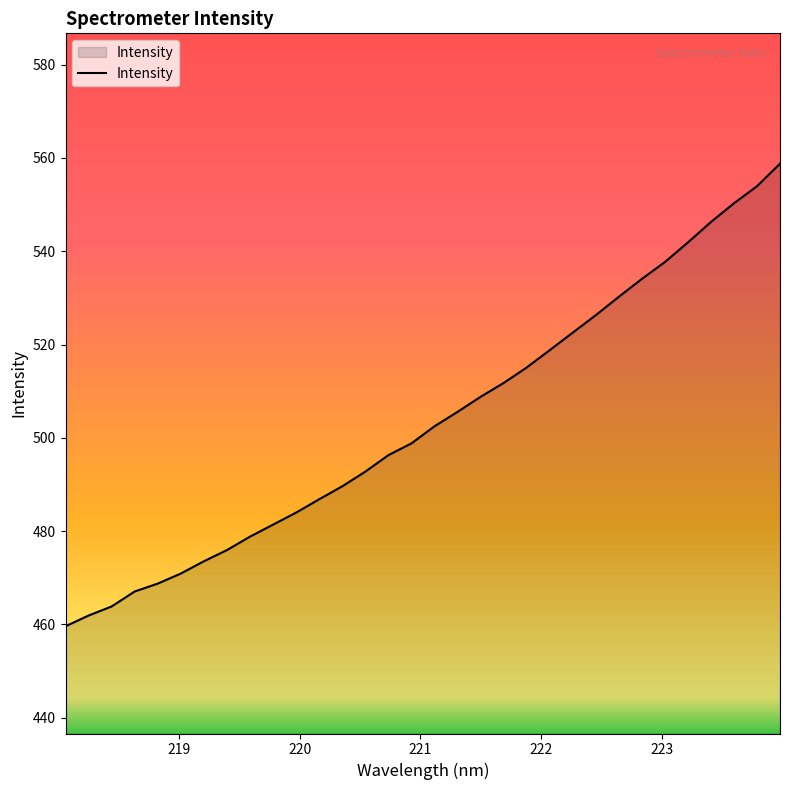

Reading right to left, list all the values displayed in this chart.

558.8	553.9	550.3	546.3	541.9	537.7	534.1	530.2	526.3	522.6	518.8	515.1	511.8	508.8	505.6	502.5	498.8	496.3	492.8	489.6	486.9	484.0	481.4	478.8	476.0	473.6	470.9	468.8	467.1	463.9	461.9	459.6